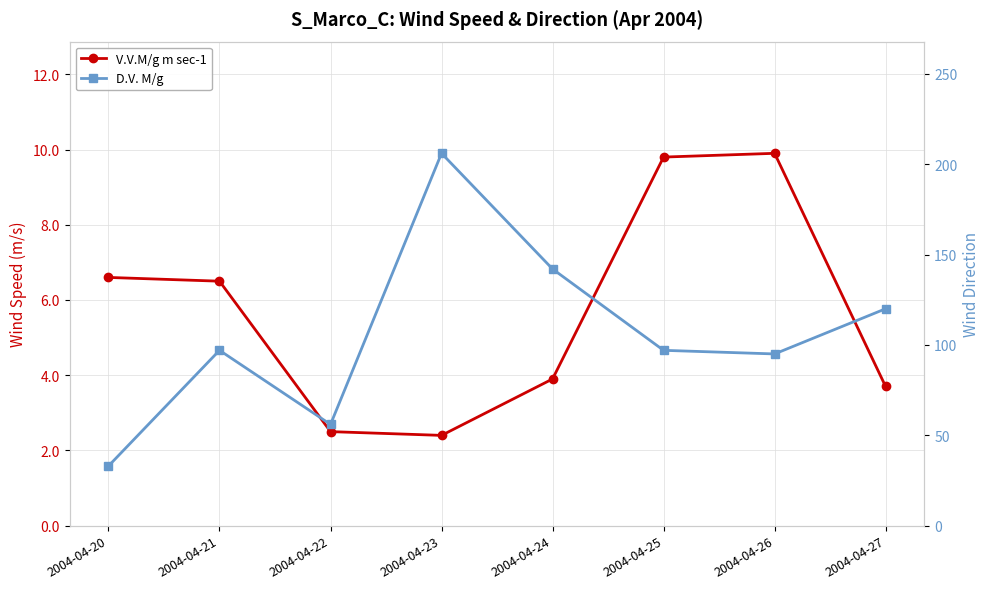

At which category is the sum across all series the highest?

2004-04-23